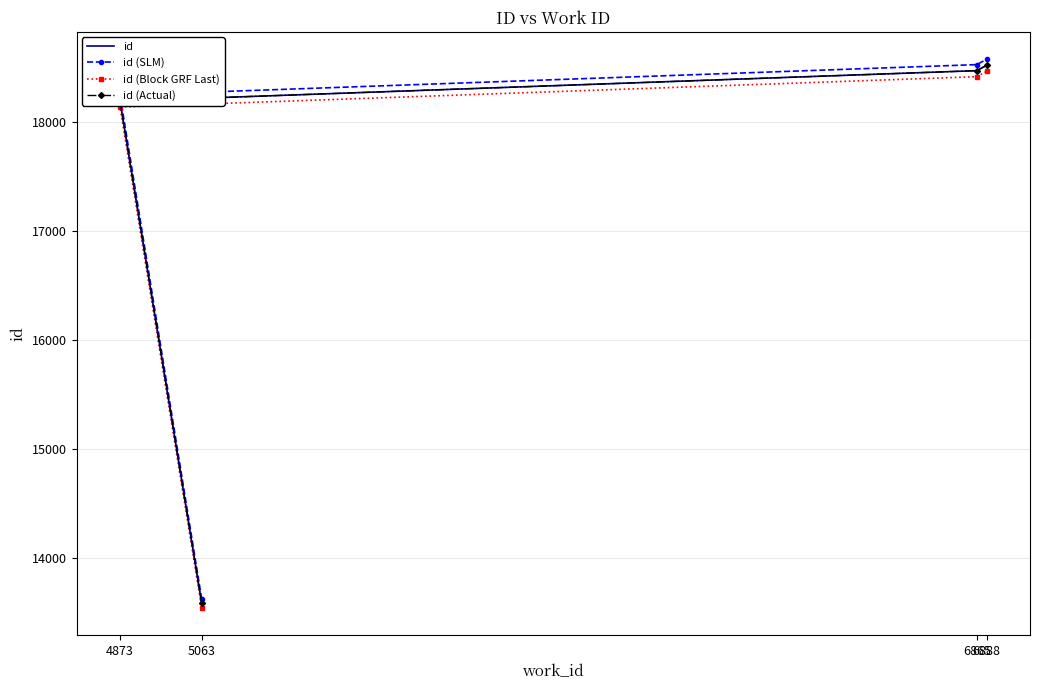

What is the label of the 3rd point from the left?

6865